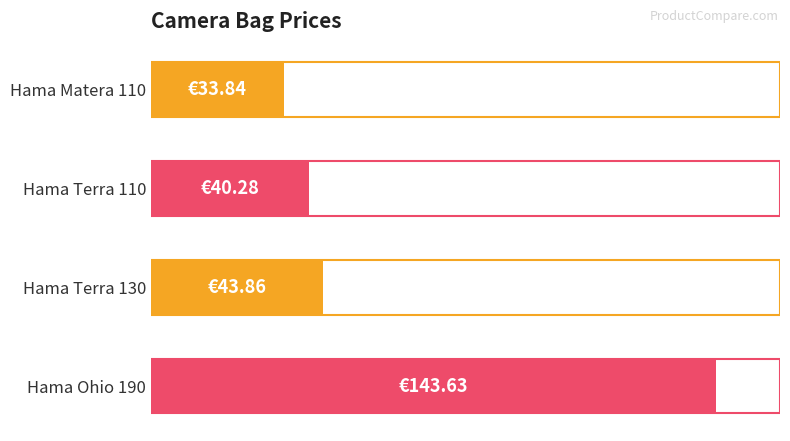

List the labels in order of value, largest first.

Hama Ohio 190, Hama Terra 130, Hama Terra 110, Hama Matera 110